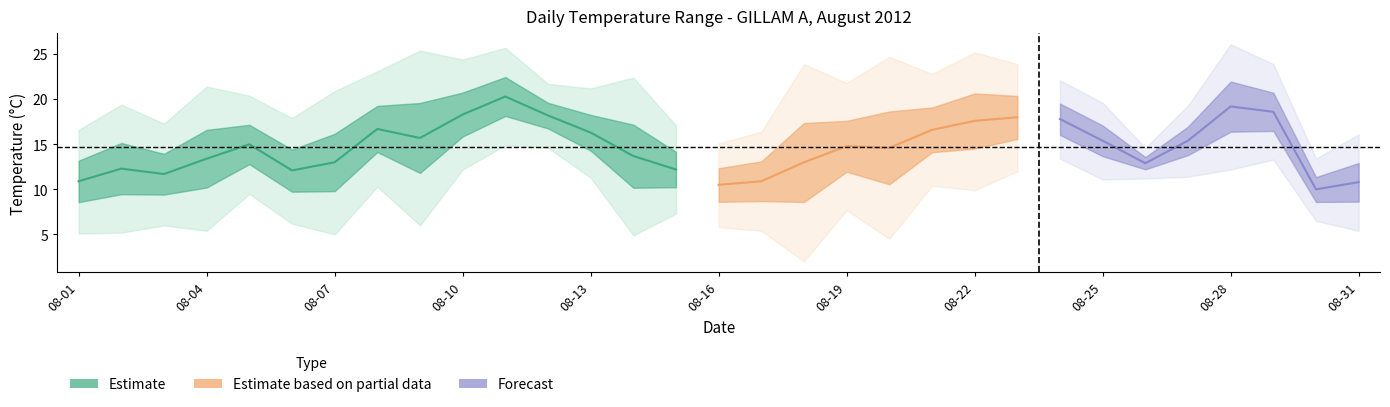

Count the number of categories in the chart.

31